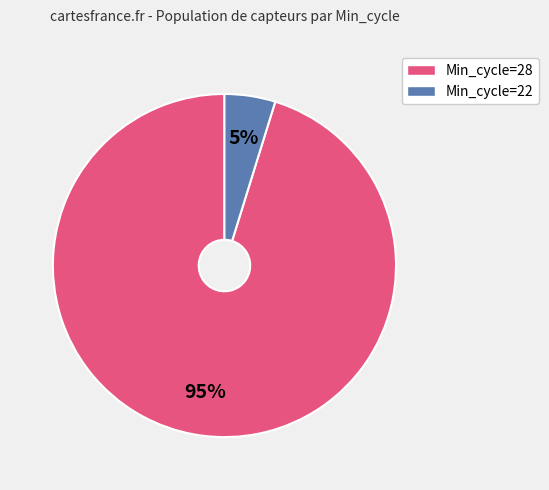

How many segments does this pie chart have?

2